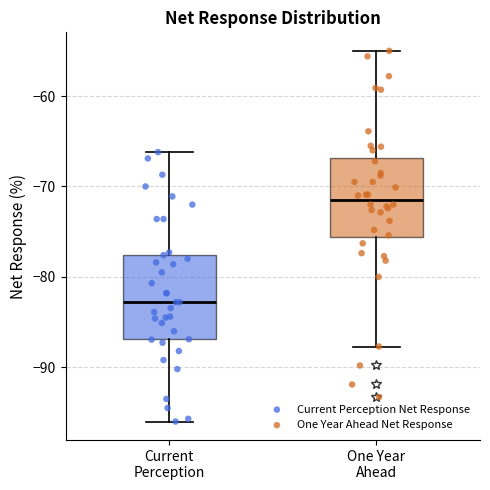

Which box's median line is the lowest?

Current Perception